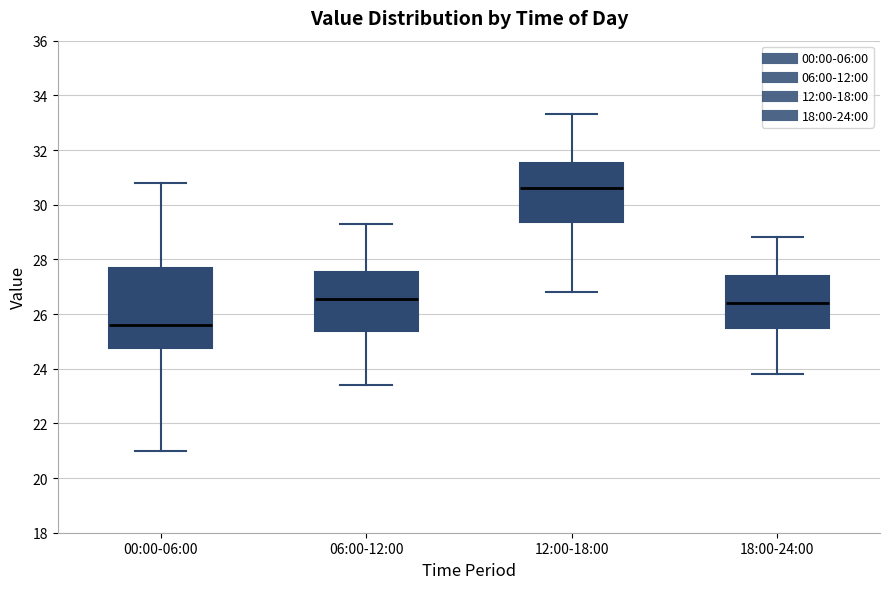

Comparing the boxes themselves (not the whiskers), which one is the tallest?

00:00-06:00